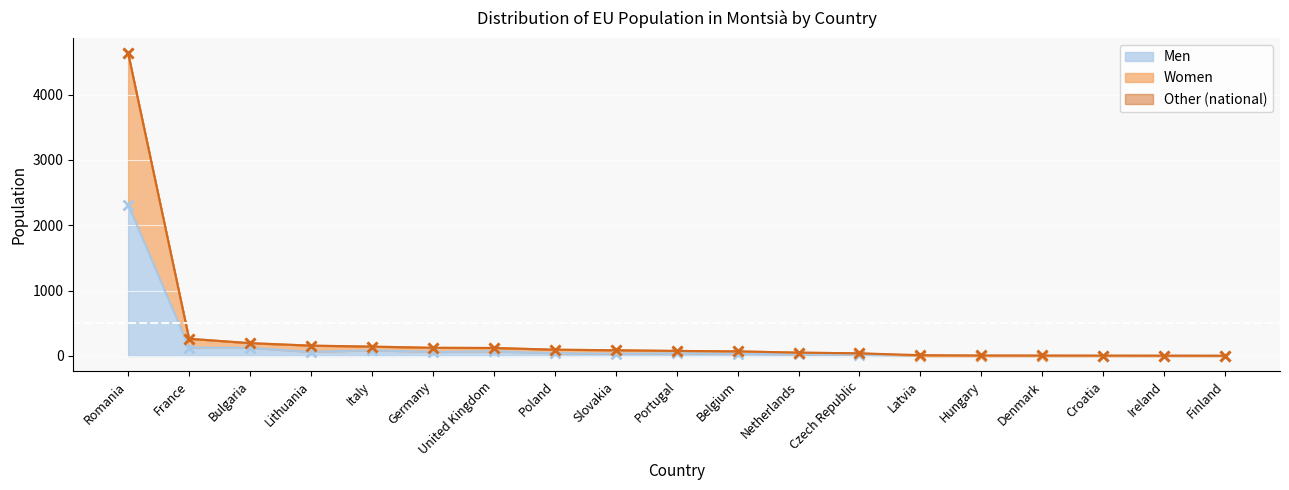

Reading left to right, what are all the values shown in this chart?

Men: Romania=2317	France=127	Bulgaria=124	Lithuania=62	Italy=86	Germany=61	United Kingdom=70	Poland=43	Slovakia=33	Portugal=40	Belgium=35	Netherlands=24	Czech Republic=17	Latvia=0	Hungary=0	Denmark=0	Croatia=0	Ireland=0	Finland=0
Women: Romania=4636	France=263	Bulgaria=196	Lithuania=158	Italy=143	Germany=125	United Kingdom=122	Poland=96	Slovakia=87	Portugal=77	Belgium=70	Netherlands=51	Czech Republic=40	Latvia=0	Hungary=0	Denmark=0	Croatia=0	Ireland=0	Finland=0
National population: Romania=4636	France=263	Bulgaria=196	Lithuania=158	Italy=143	Germany=125	United Kingdom=122	Poland=96	Slovakia=87	Portugal=77	Belgium=70	Netherlands=51	Czech Republic=40	Latvia=12	Hungary=8	Denmark=7	Croatia=6	Ireland=5	Finland=4